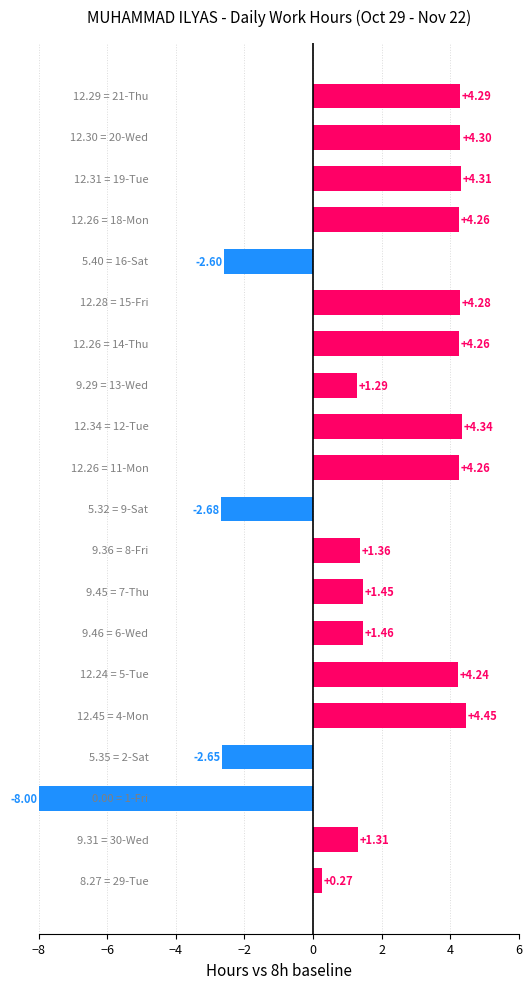

What is the sum of all values?

34.2